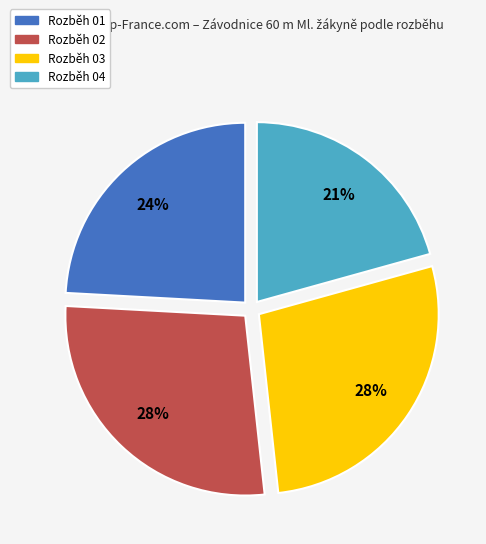

Is it true that Rozběh 03 is 28% of the pie?

True